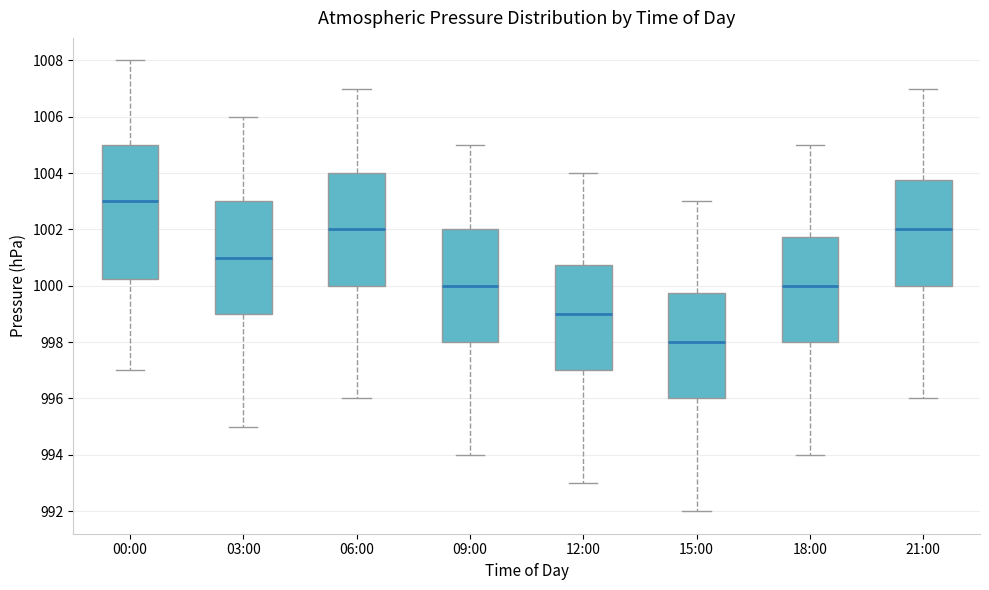

Reading left to right, transcribe this box plot: for each box, give where its median line is, the range the box spans, and where its two whiskers end, as read against the y-axis. The values are not printed on the chart, so give them approximately, as read against the axis.

00:00: median 1003.0, box 1000.2 to 1005.0, whiskers 997.0 to 1008.0
03:00: median 1001.0, box 999.0 to 1003.0, whiskers 995.0 to 1006.0
06:00: median 1002.0, box 1000.0 to 1004.0, whiskers 996.0 to 1007.0
09:00: median 1000.0, box 998.0 to 1002.0, whiskers 994.0 to 1005.0
12:00: median 999.0, box 997.0 to 1000.8, whiskers 993.0 to 1004.0
15:00: median 998.0, box 996.0 to 999.8, whiskers 992.0 to 1003.0
18:00: median 1000.0, box 998.0 to 1001.8, whiskers 994.0 to 1005.0
21:00: median 1002.0, box 1000.0 to 1003.8, whiskers 996.0 to 1007.0